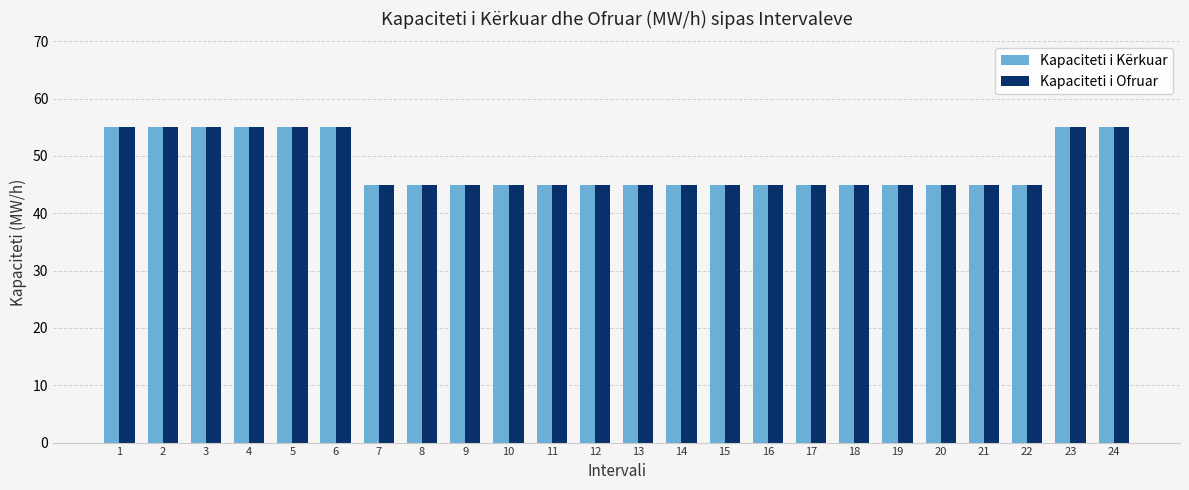

Is the value of Kapaciteti i Ofruar at 6 greater than the value of Kapaciteti i Kërkuar at 21?

Yes